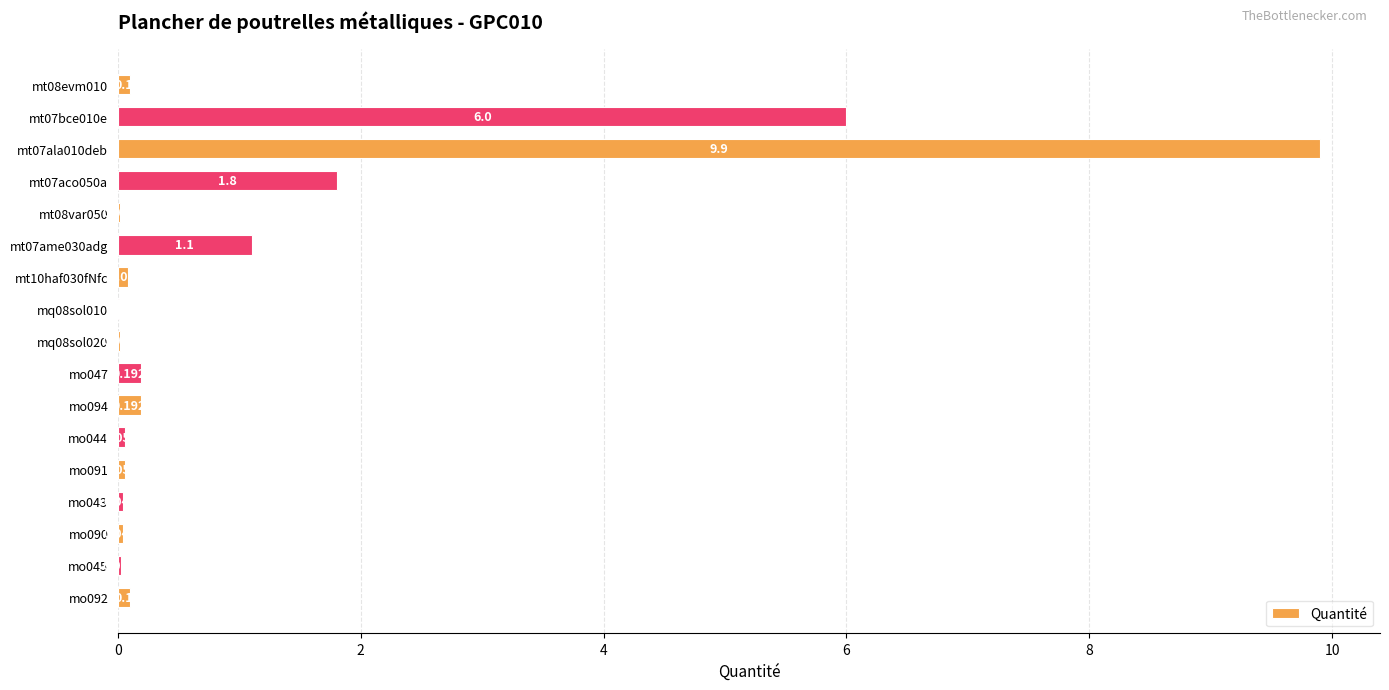

How many categories are shown in the chart?

17